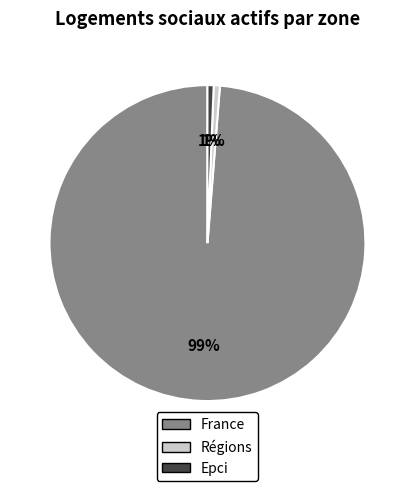

How many segments does this pie chart have?

3